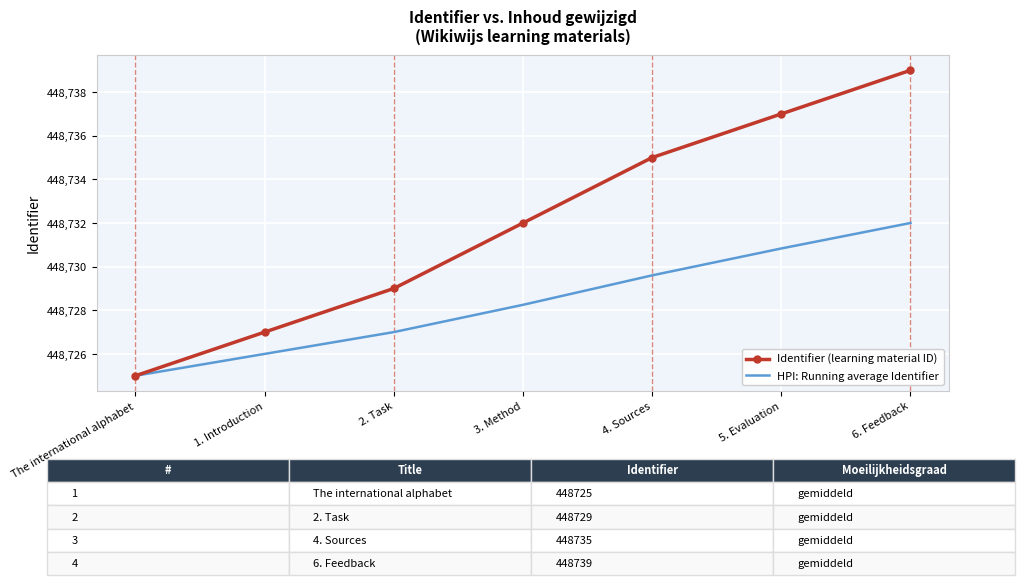

Rank the series by their maximum value, from highest to lowest.

Identifier (learning material ID), HPI: Running average Identifier